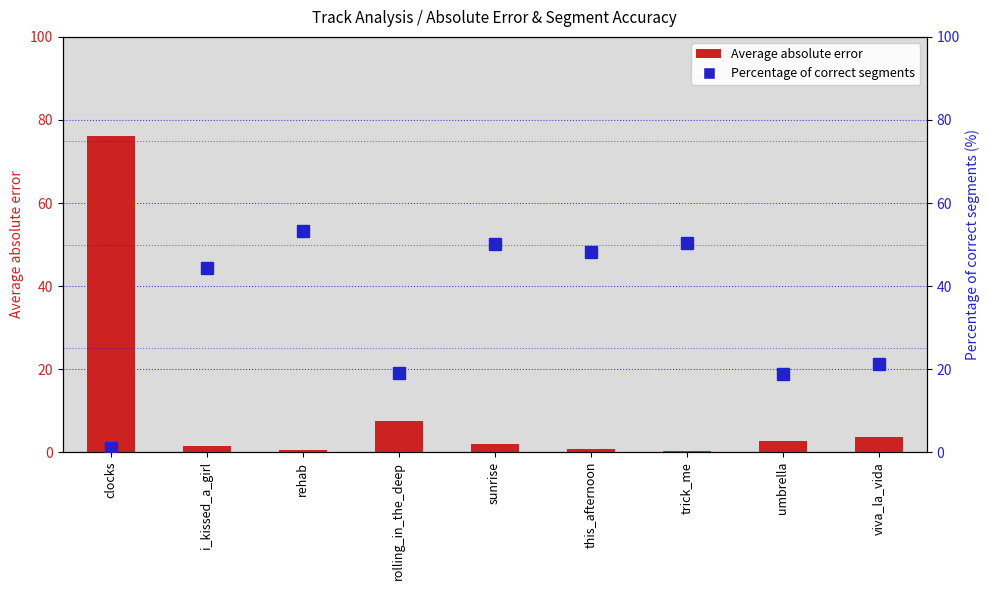

Which series has the largest total across all categories?

Percentage of correct segments